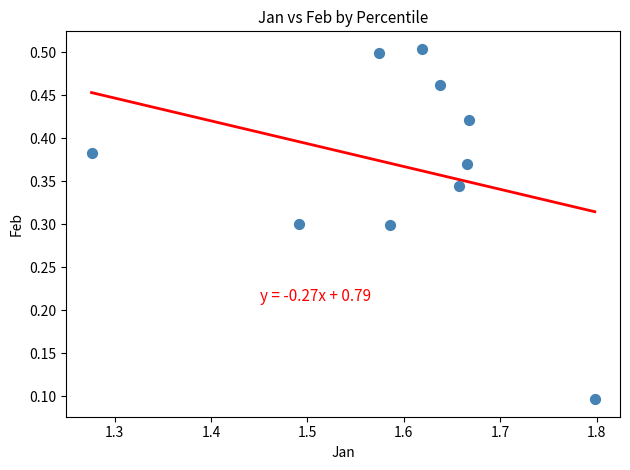

What is the average X value?

1.6